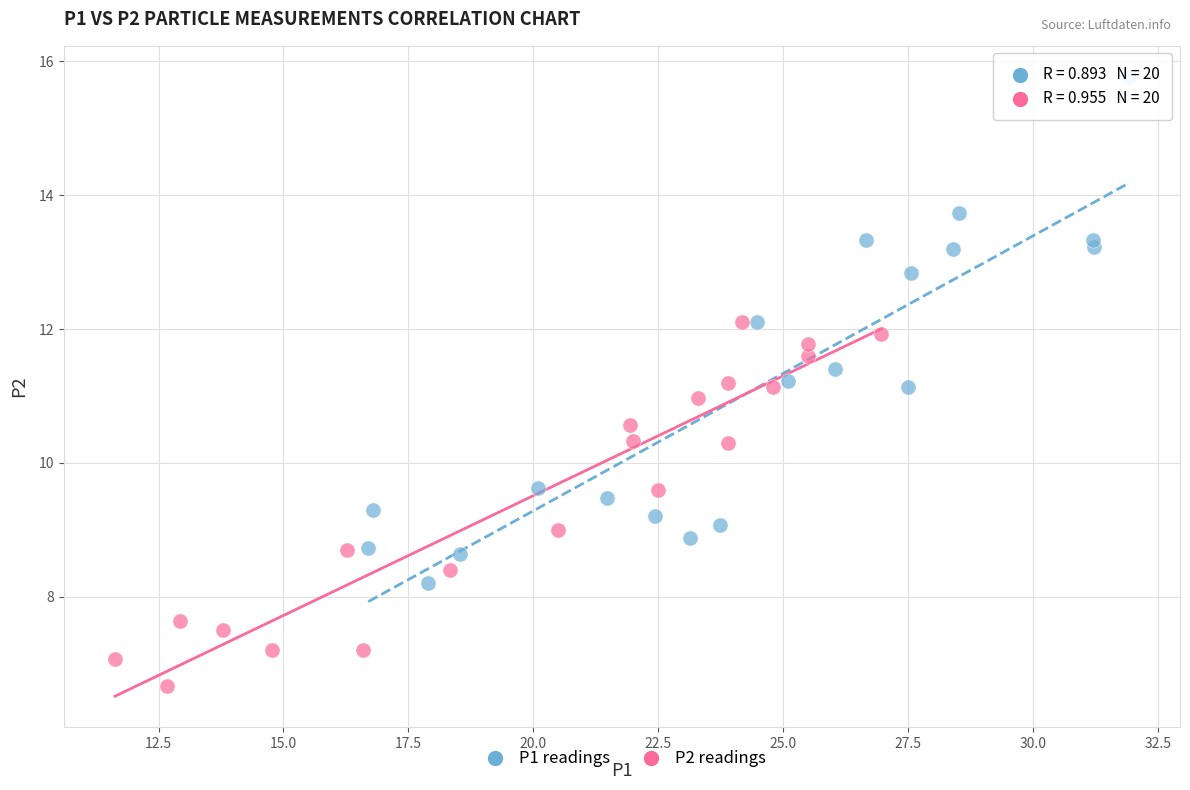

Which series reaches the minimum Y coordinate?

P2 readings